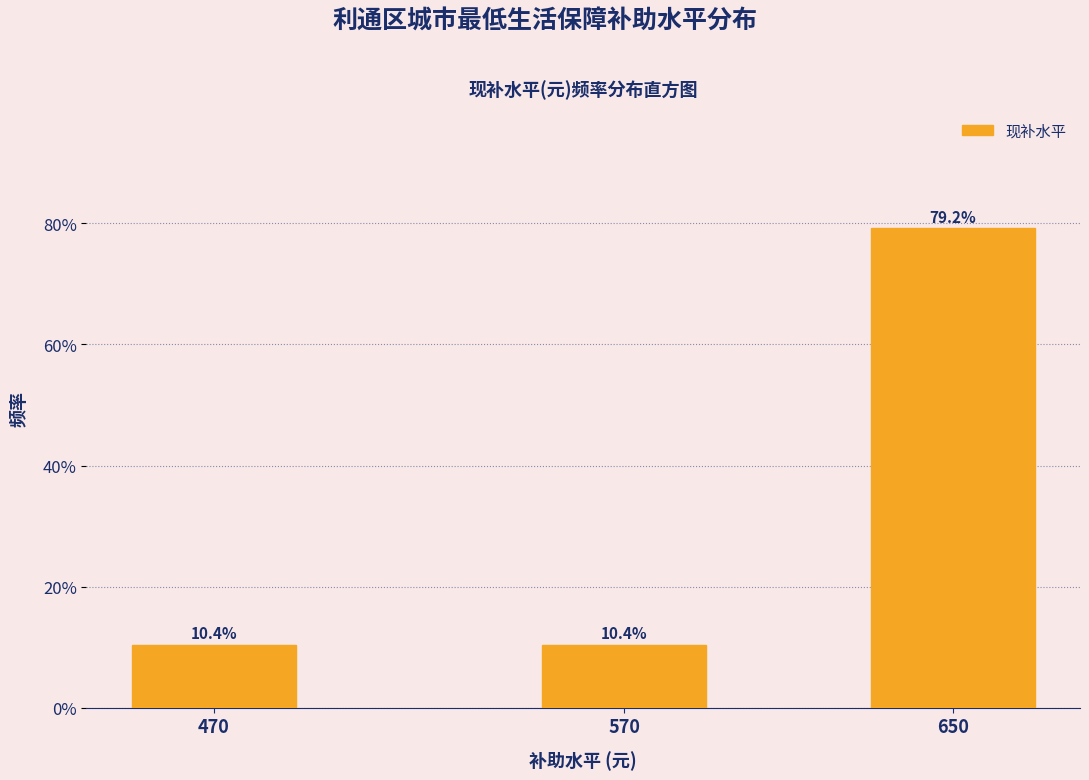

Reading left to right, list all the values displayed in this chart.

10.4	10.4	79.2